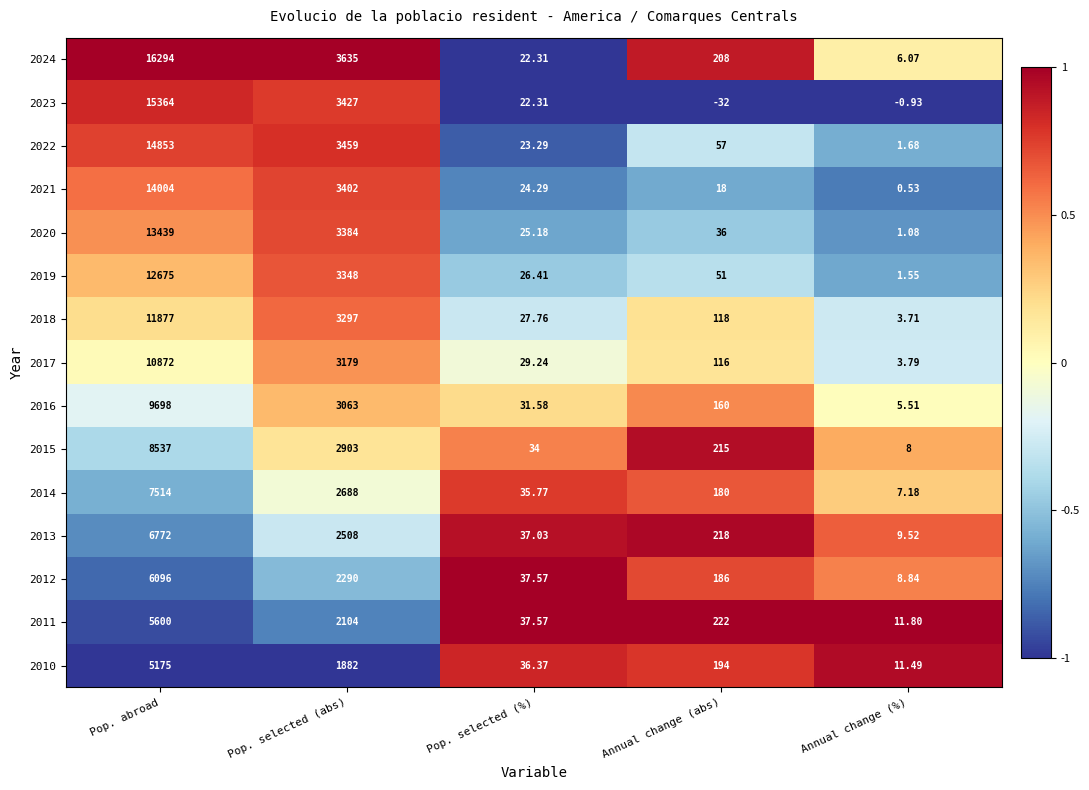

At which label does 2015 reach its minimum?

Annual change (%)